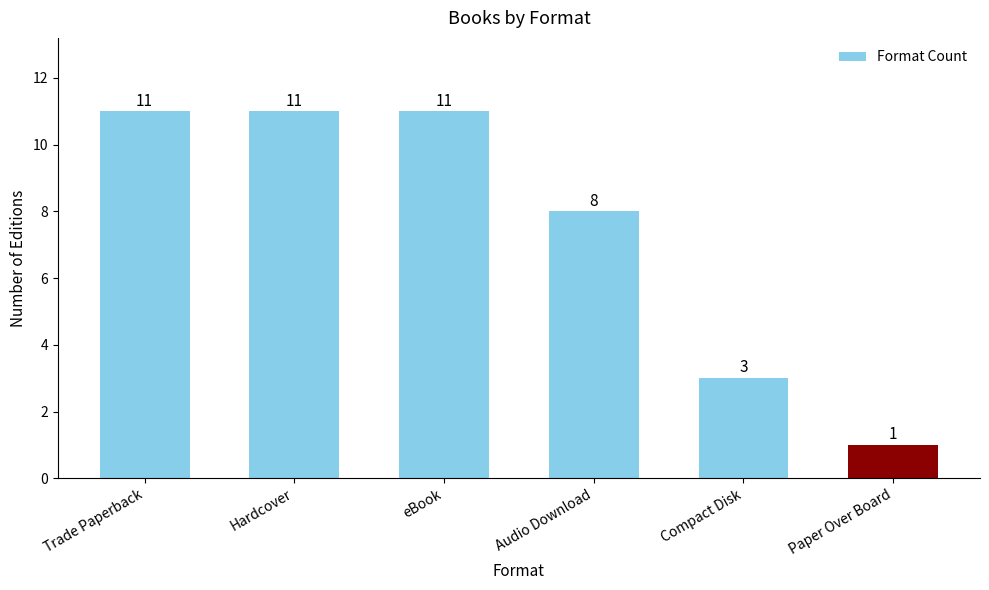

What is the difference between the maximum and minimum values?

10